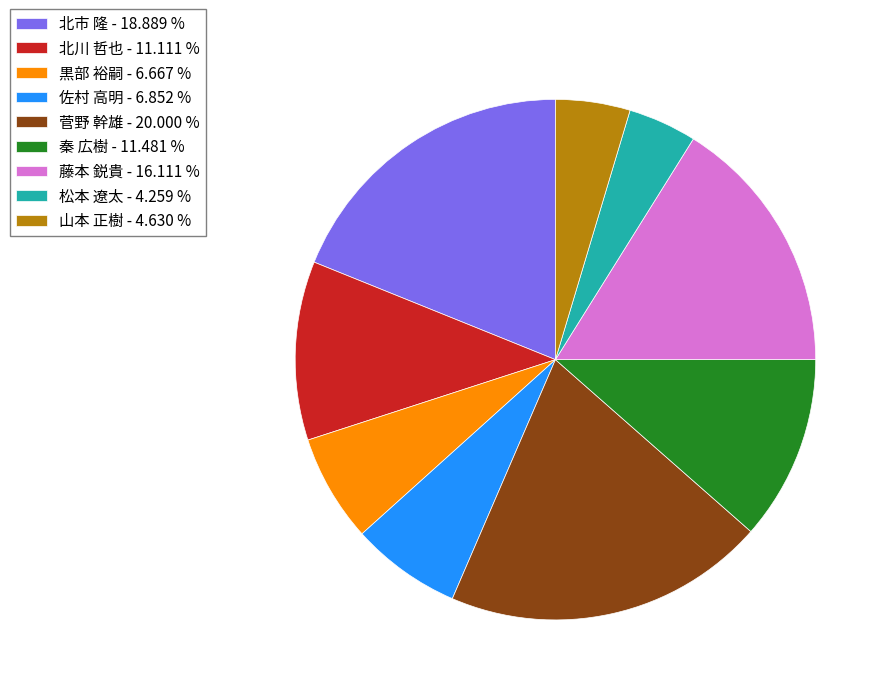

True or false: 秦 広樹 accounts for 11% of the total.

True